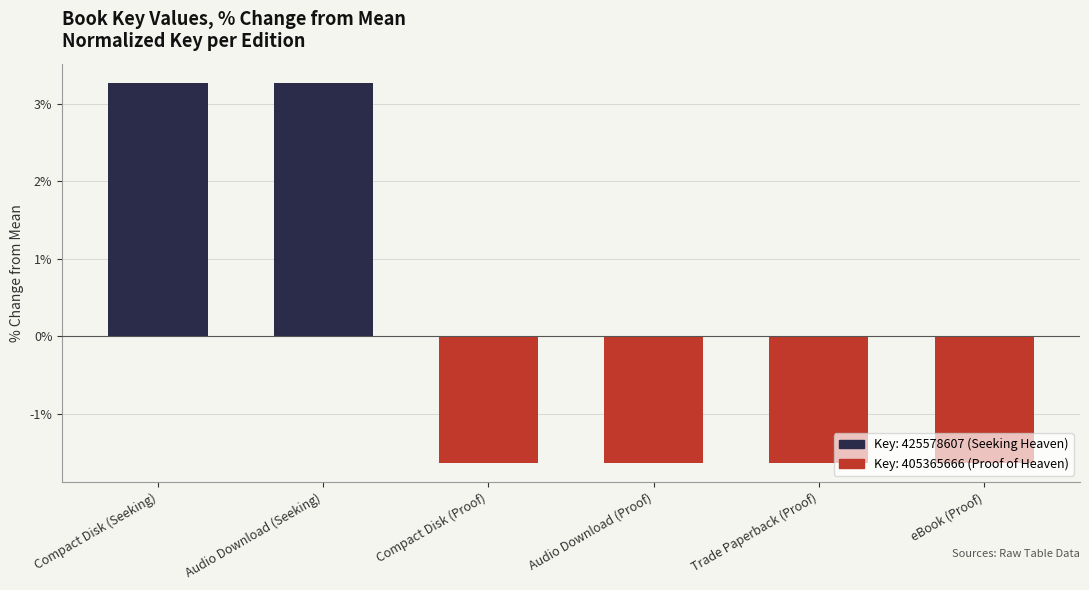

True or false: the data shows -1.6 at Compact Disk (Proof).

True